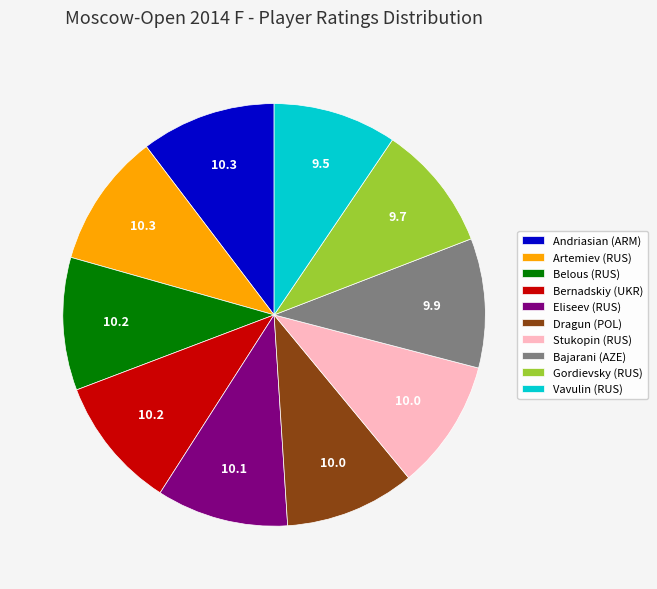

Is there a majority slice in this chart?

No